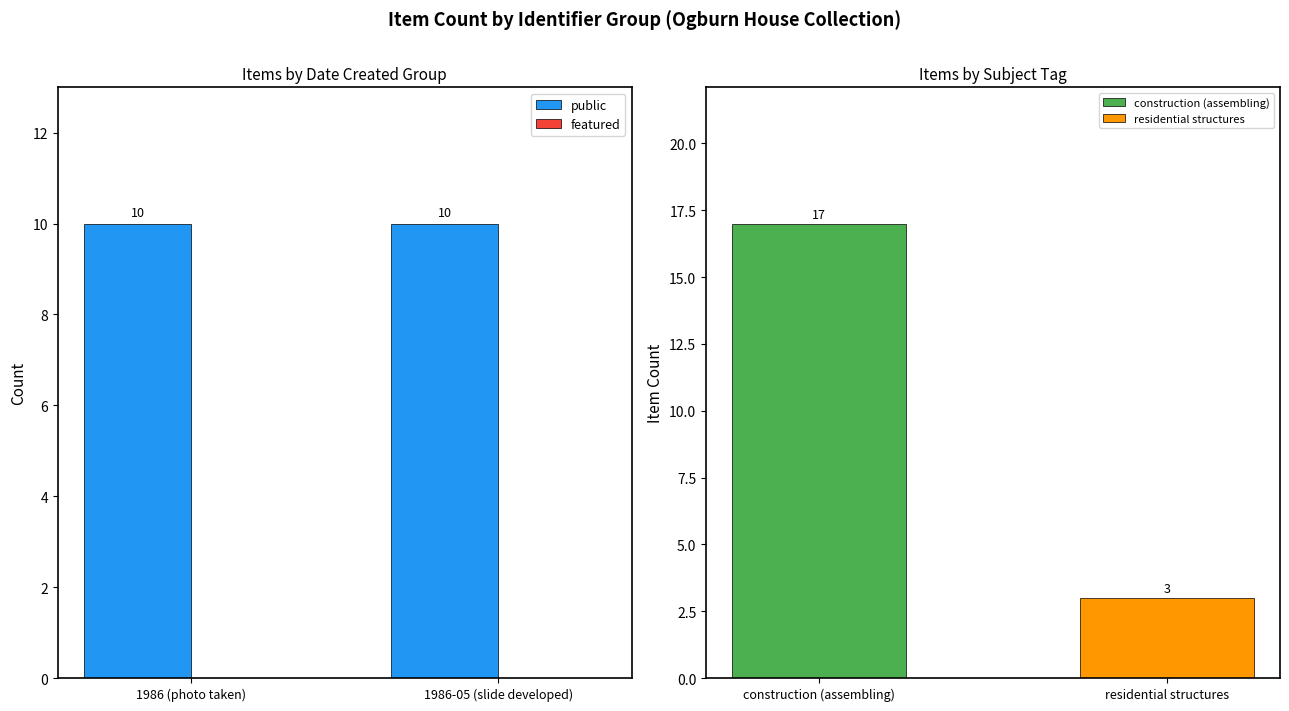

Reading left to right, what are all the values shown in this chart?

public: 1986 (photo taken)=10	1986-05 (slide developed)=10
featured: 1986 (photo taken)=0	1986-05 (slide developed)=0